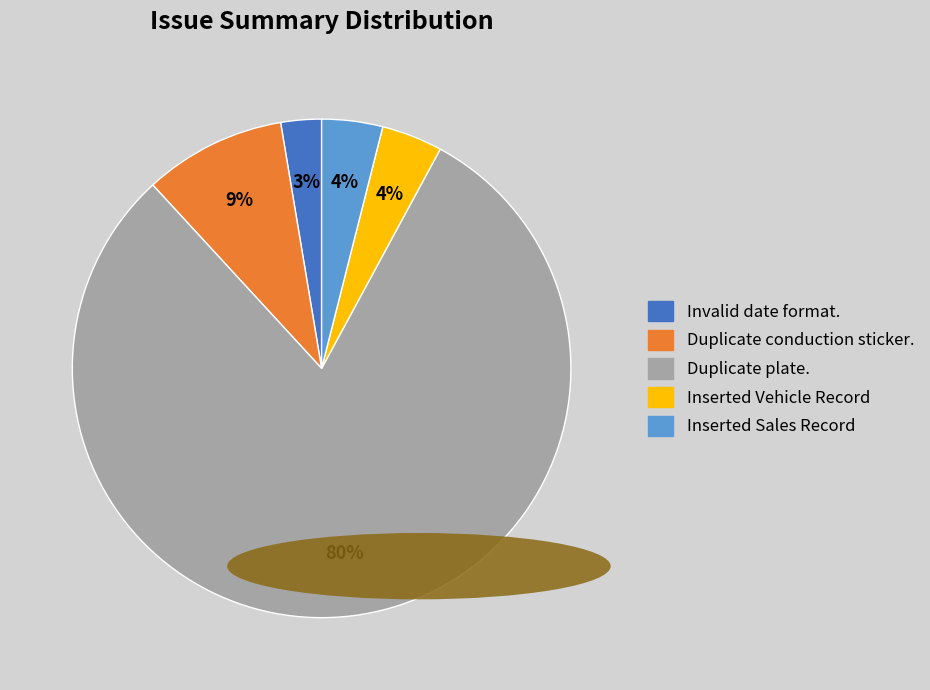

Count the number of slices in the pie.

5